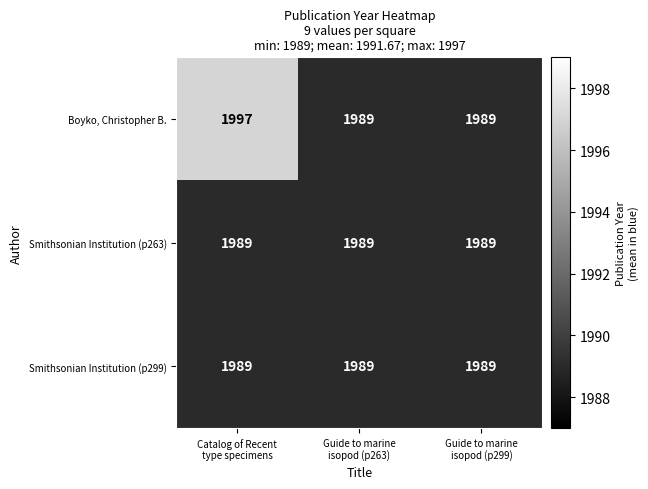

Which series has the widest spread of values?

Boyko, Christopher B.